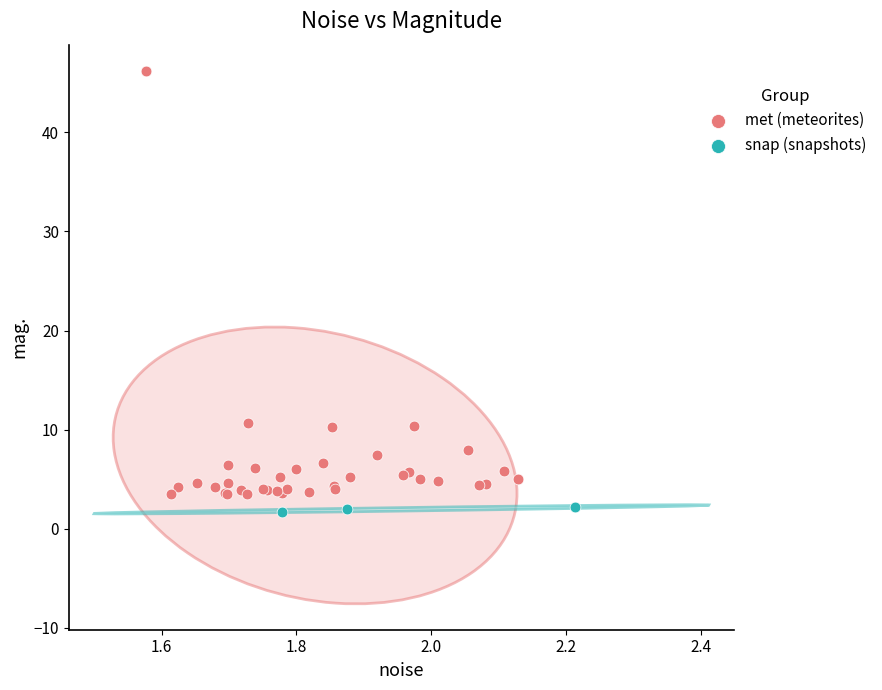

Which series has the largest Y range (max minus min)?

met (meteorites)